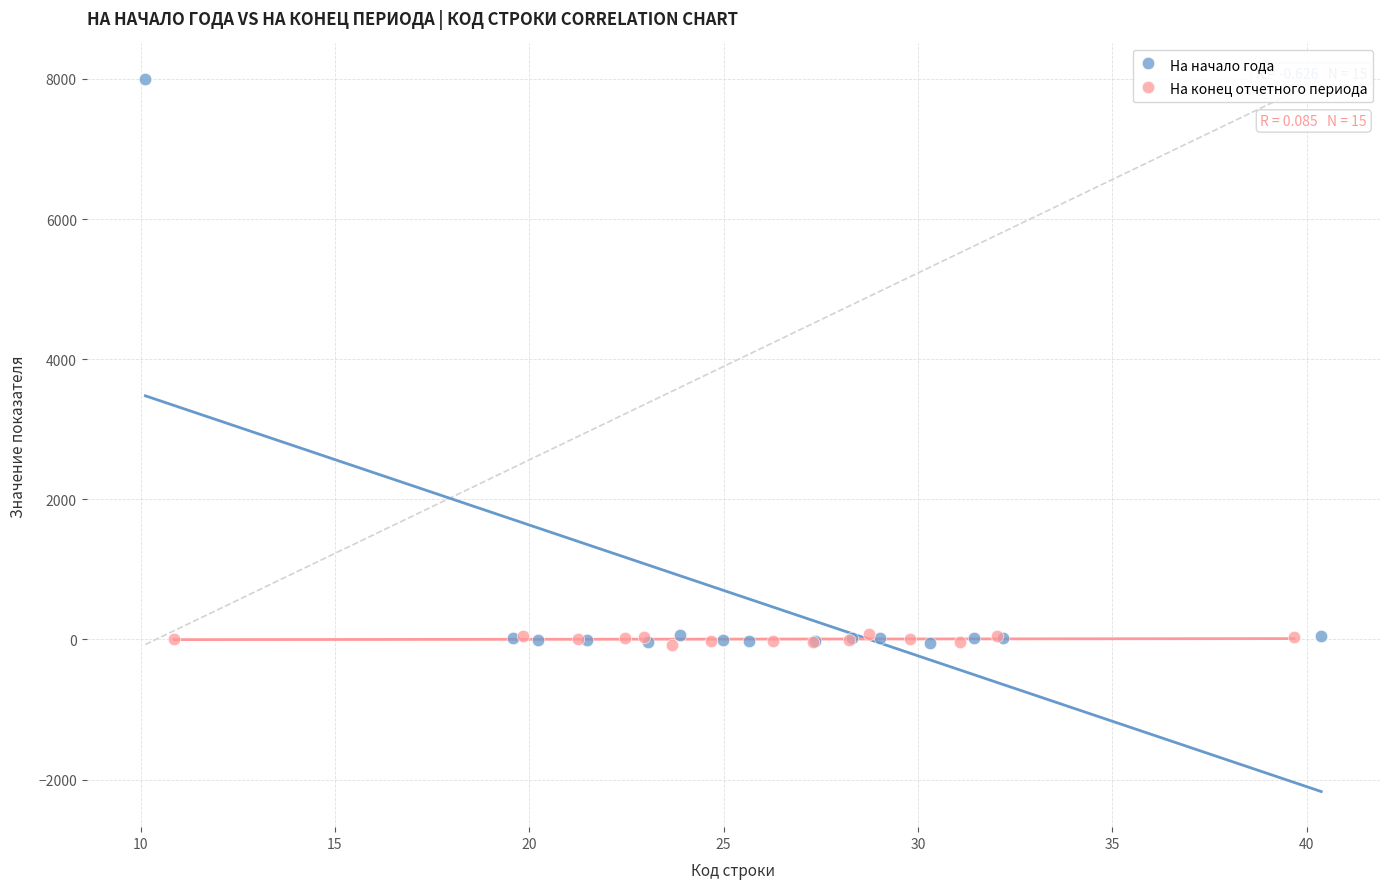

Which series reaches the maximum Y coordinate?

На начало года